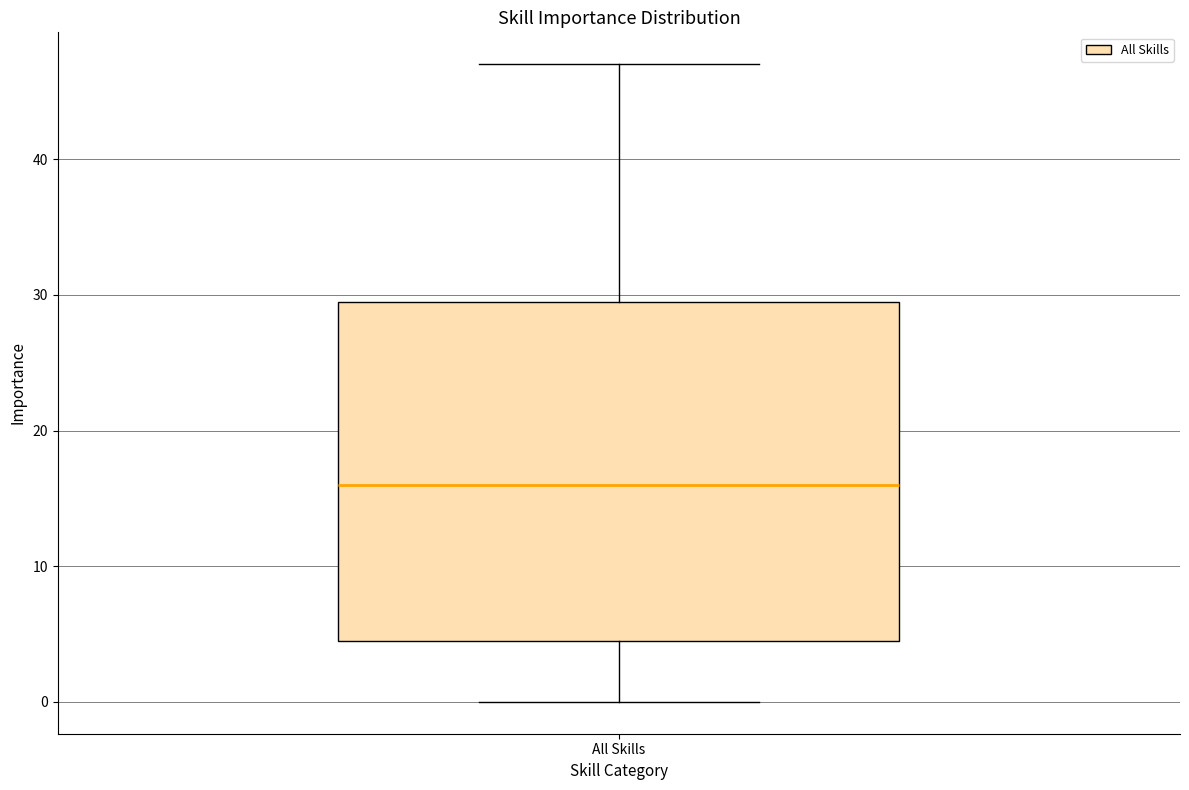

Where is the upper edge of the box for All Skills on the y-axis? The values are not printed on the chart, so give them approximately, as read against the axis.

30